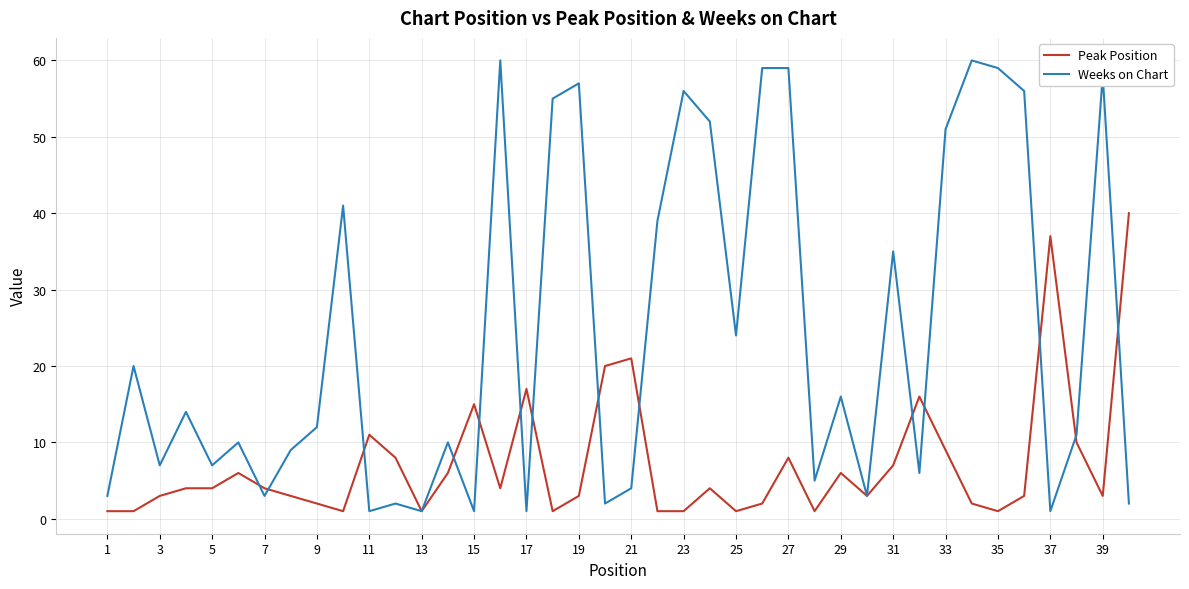

Which series has the largest range (max minus min)?

Weeks on Chart